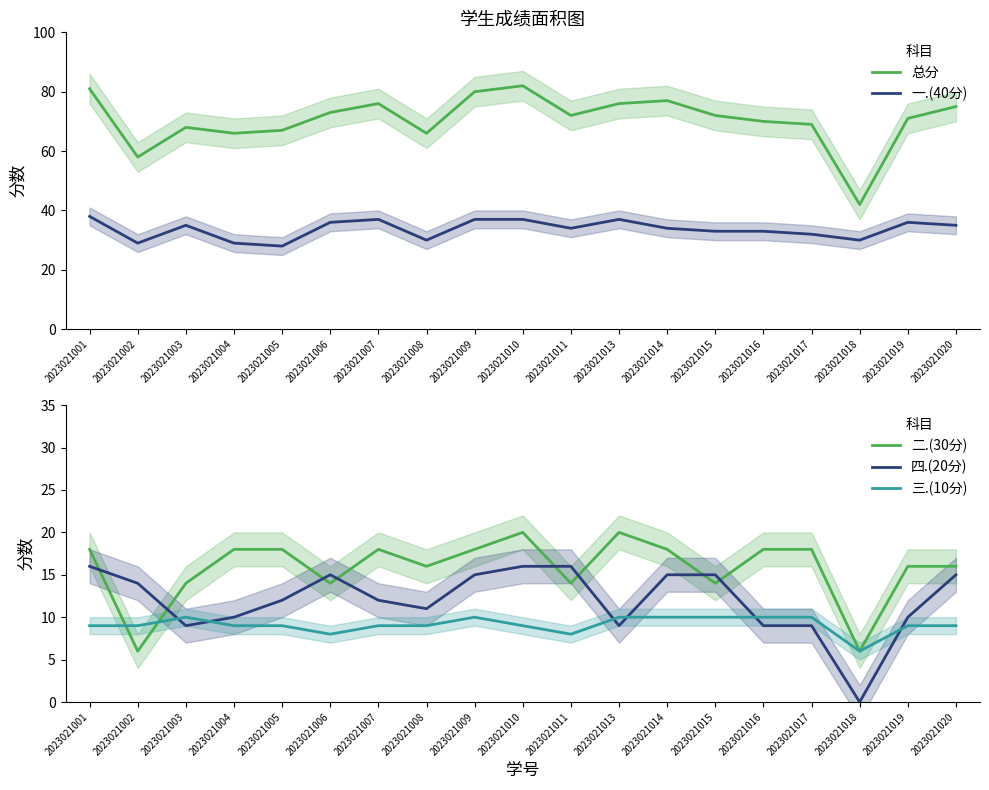

Reading left to right, extract all data points from this chart.

总分: 2023021001=81	2023021002=58	2023021003=68	2023021004=66	2023021005=67	2023021006=73	2023021007=76	2023021008=66	2023021009=80	2023021010=82	2023021011=72	2023021013=76	2023021014=77	2023021015=72	2023021016=70	2023021017=69	2023021018=42	2023021019=71	2023021020=75
一.(40分): 2023021001=38	2023021002=29	2023021003=35	2023021004=29	2023021005=28	2023021006=36	2023021007=37	2023021008=30	2023021009=37	2023021010=37	2023021011=34	2023021013=37	2023021014=34	2023021015=33	2023021016=33	2023021017=32	2023021018=30	2023021019=36	2023021020=35
二.(30分): 2023021001=18	2023021002=6	2023021003=14	2023021004=18	2023021005=18	2023021006=14	2023021007=18	2023021008=16	2023021009=18	2023021010=20	2023021011=14	2023021013=20	2023021014=18	2023021015=14	2023021016=18	2023021017=18	2023021018=6	2023021019=16	2023021020=16
四.(20分): 2023021001=16	2023021002=14	2023021003=9	2023021004=10	2023021005=12	2023021006=15	2023021007=12	2023021008=11	2023021009=15	2023021010=16	2023021011=16	2023021013=9	2023021014=15	2023021015=15	2023021016=9	2023021017=9	2023021018=0	2023021019=10	2023021020=15
三.(10分): 2023021001=9	2023021002=9	2023021003=10	2023021004=9	2023021005=9	2023021006=8	2023021007=9	2023021008=9	2023021009=10	2023021010=9	2023021011=8	2023021013=10	2023021014=10	2023021015=10	2023021016=10	2023021017=10	2023021018=6	2023021019=9	2023021020=9